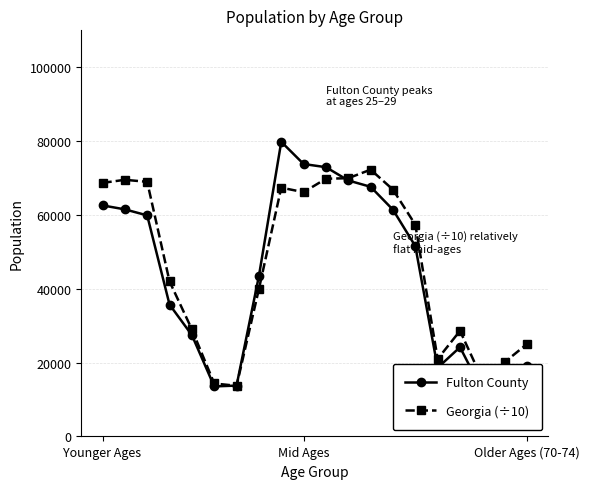

Rank the series by their average value, from lowest to highest.

Fulton County, Georgia (÷10)